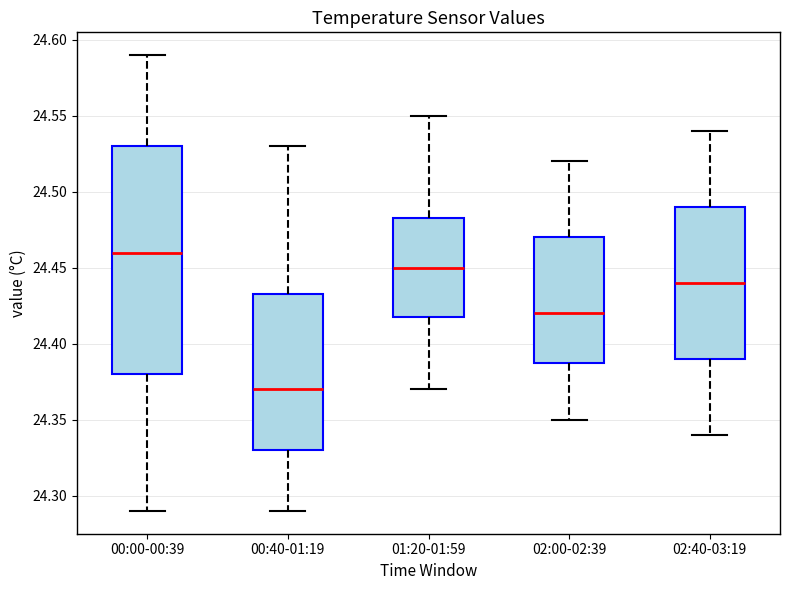

Where does the upper whisker of the box for 01:20-01:59 end on the y-axis? The values are not printed on the chart, so give them approximately, as read against the axis.

24.550